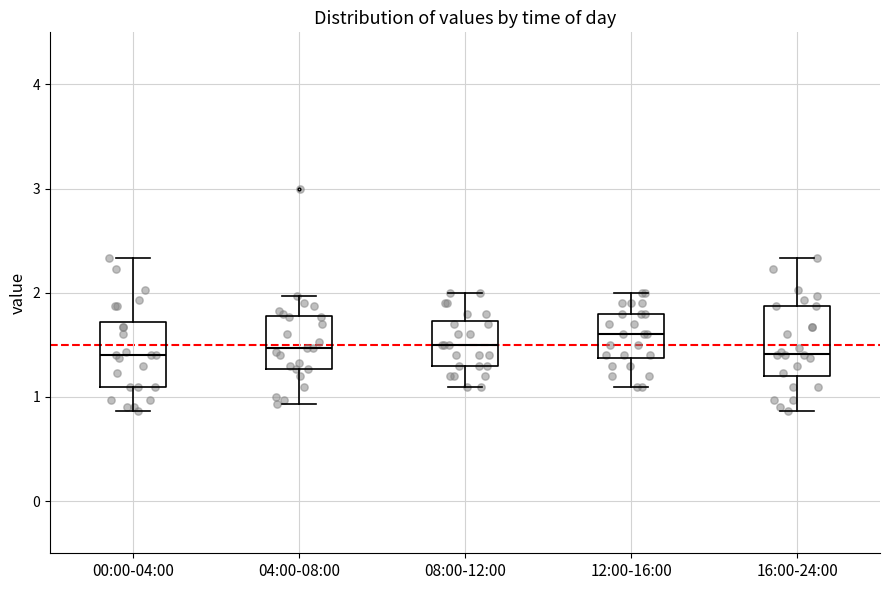

Reading left to right, read every box against the y-axis: the position of its median line, the range the box covers, and the ends of its whiskers. The values are not printed on the chart, so give them approximately, as read against the axis.

00:00-04:00: median 1.4, box 1.1 to 1.7, whiskers 0.9 to 2.3
04:00-08:00: median 1.5, box 1.3 to 1.8, whiskers 0.9 to 2.0
08:00-12:00: median 1.5, box 1.3 to 1.7, whiskers 1.1 to 2.0
12:00-16:00: median 1.6, box 1.4 to 1.8, whiskers 1.1 to 2.0
16:00-24:00: median 1.4, box 1.2 to 1.9, whiskers 0.9 to 2.3